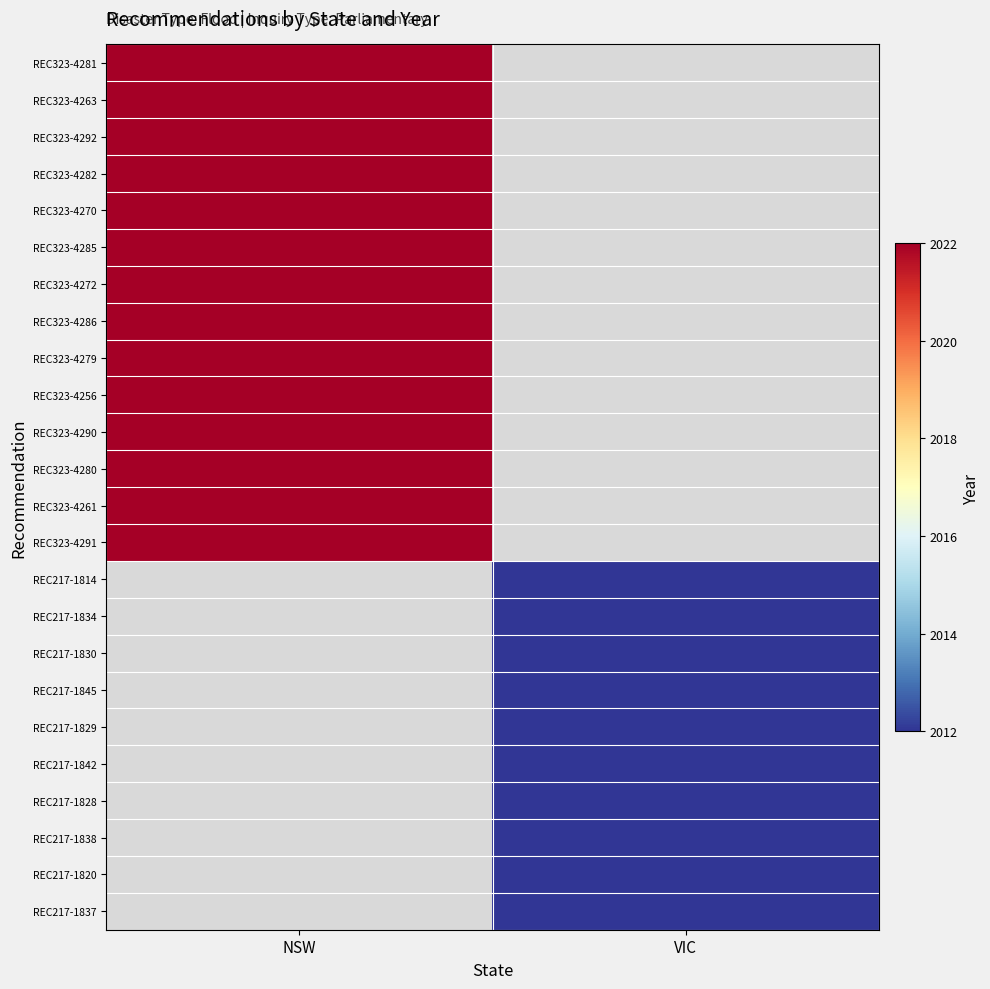

Is the value of REC323-4281 at NSW greater than the value of REC323-4270 at NSW?

No